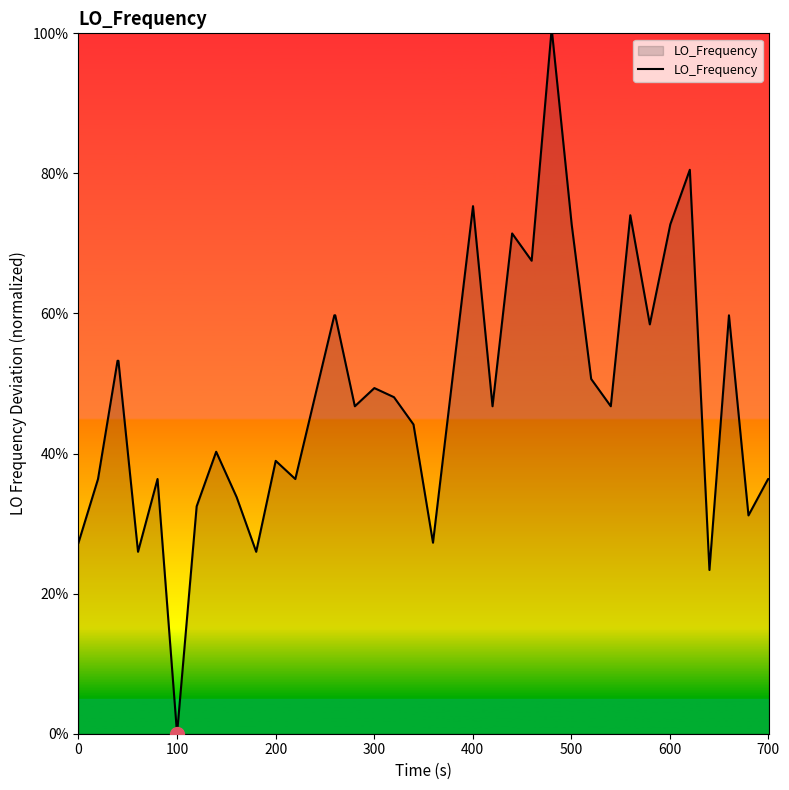

What is the difference between the maximum and minimum values?

100.0